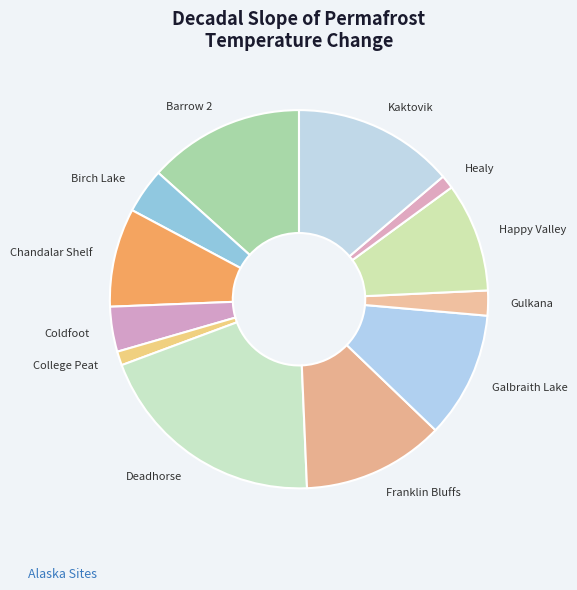

Does Happy Valley account for over 50% of the chart?

No